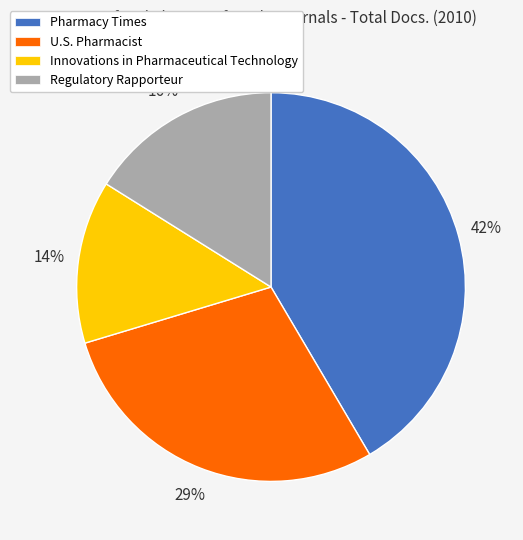

Is Pharmacy Times the majority of the pie?

No